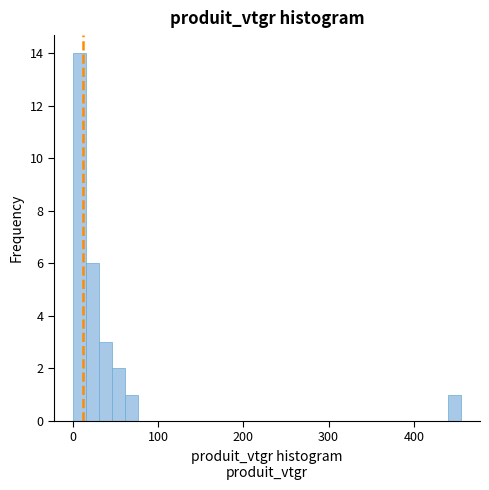

Around what value on the x-axis is the tallest bar? Give the approximate position of its centre, as read against the axis.

10